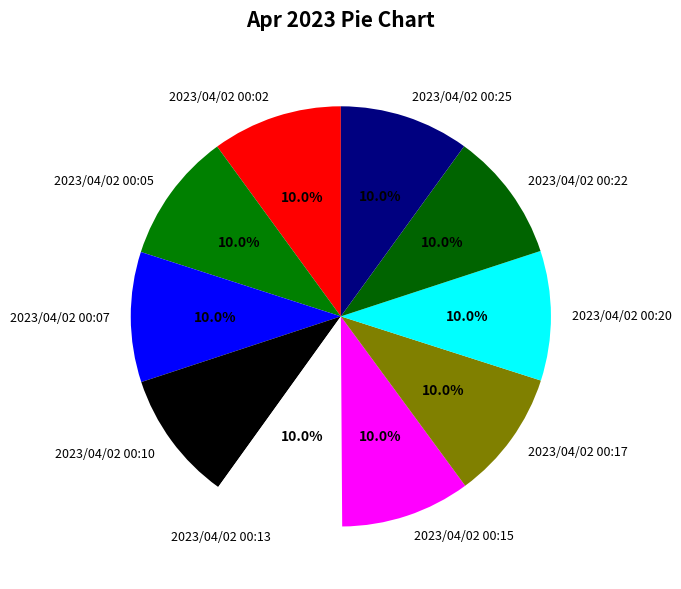

How many slices are in this pie chart?

10